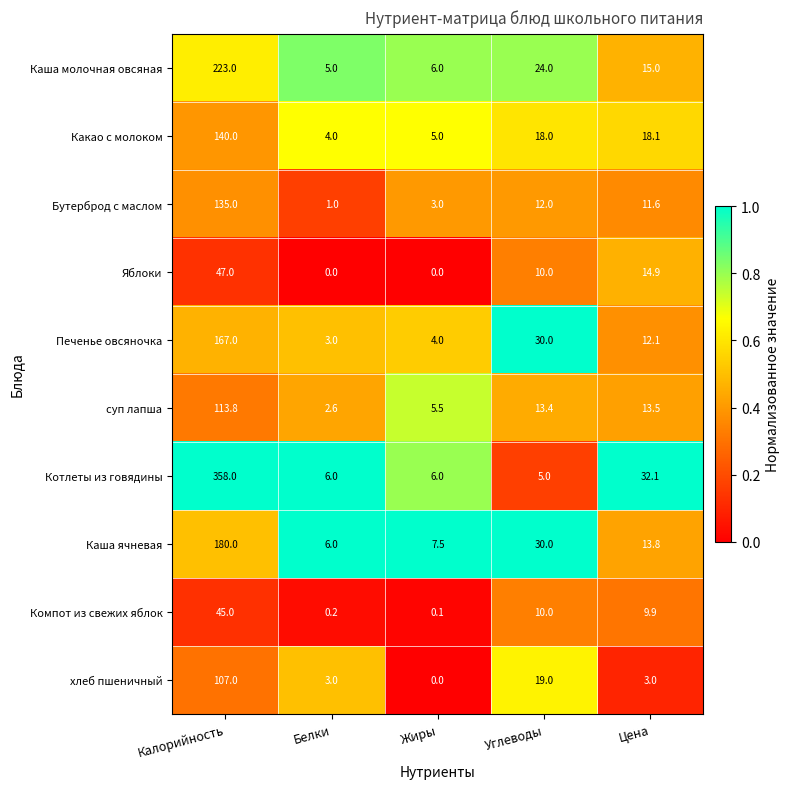

What is the highest value of the Котлеты из говядины series?

358.0